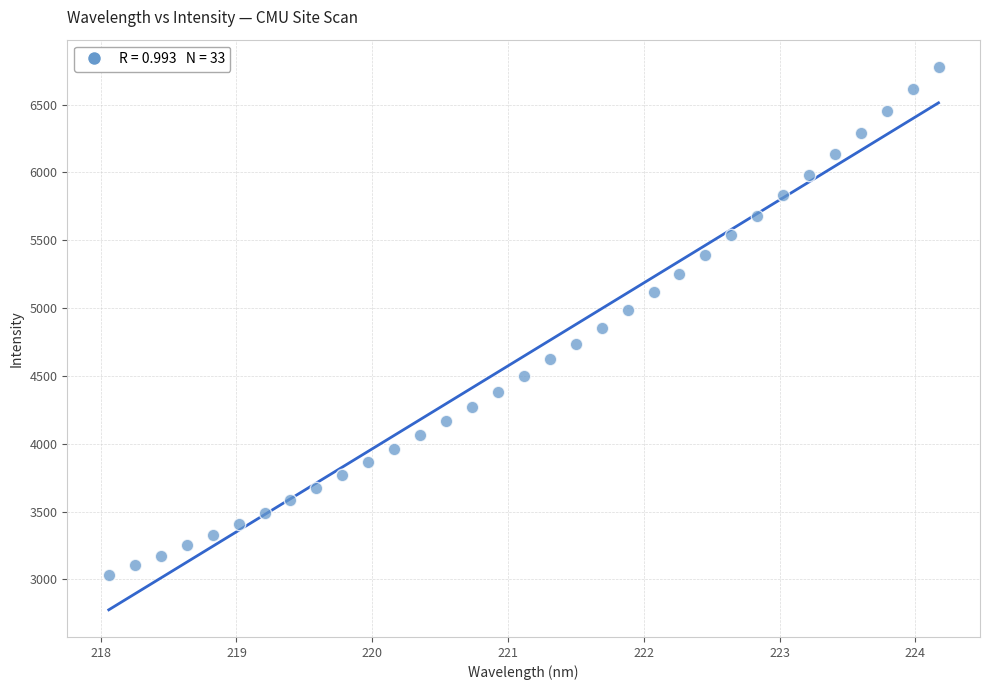

What is the range of X values (max minus min)?

6.1